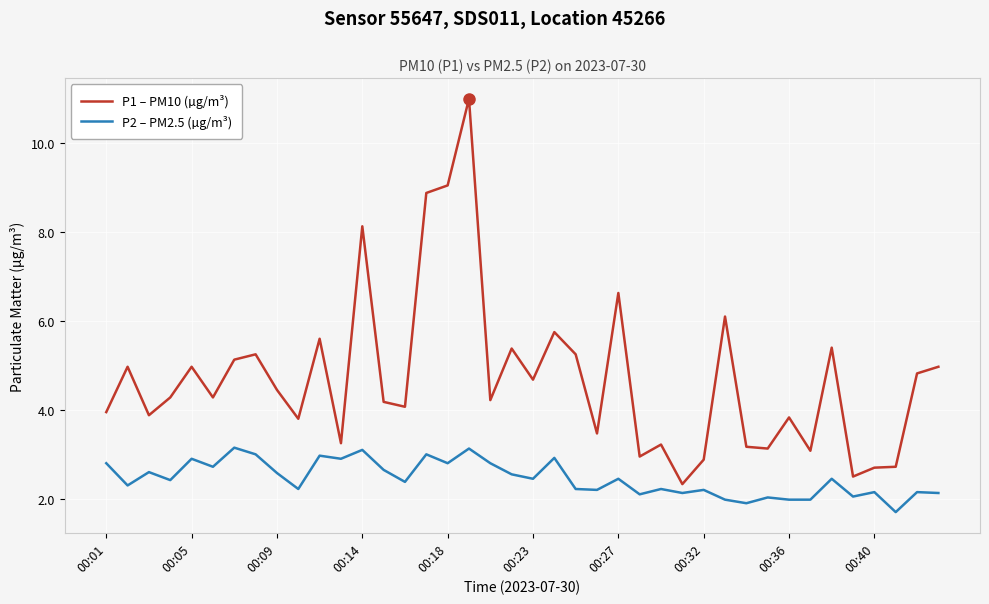

What is the greatest value displayed?

11.0